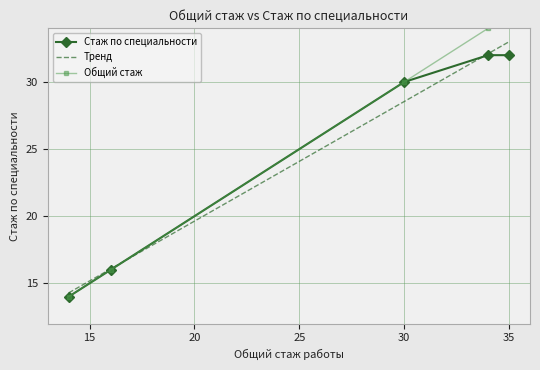

Count the number of data series in this chart.

3